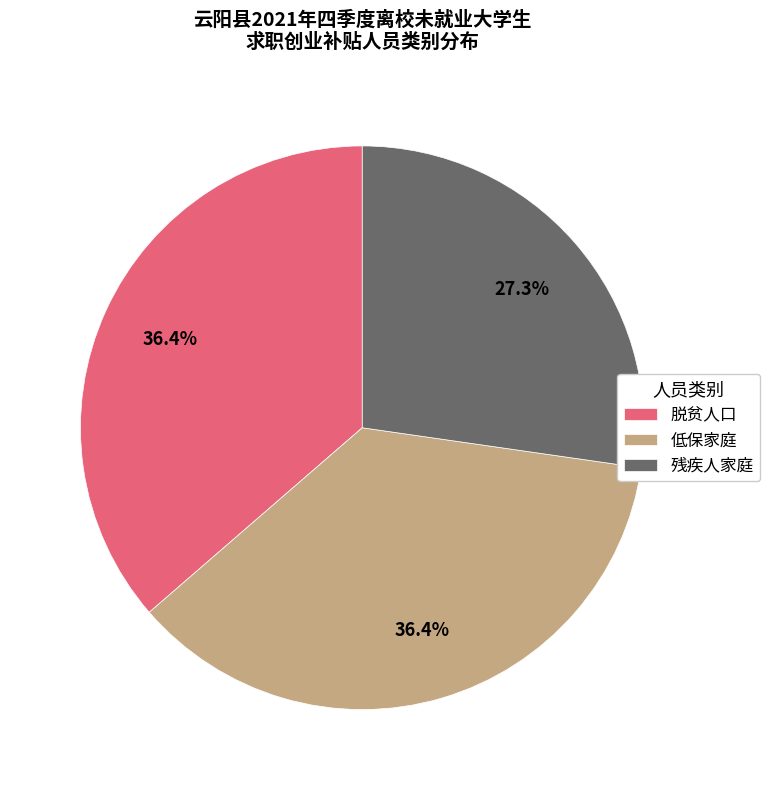

Which category has the smallest portion of the pie?

残疾人家庭